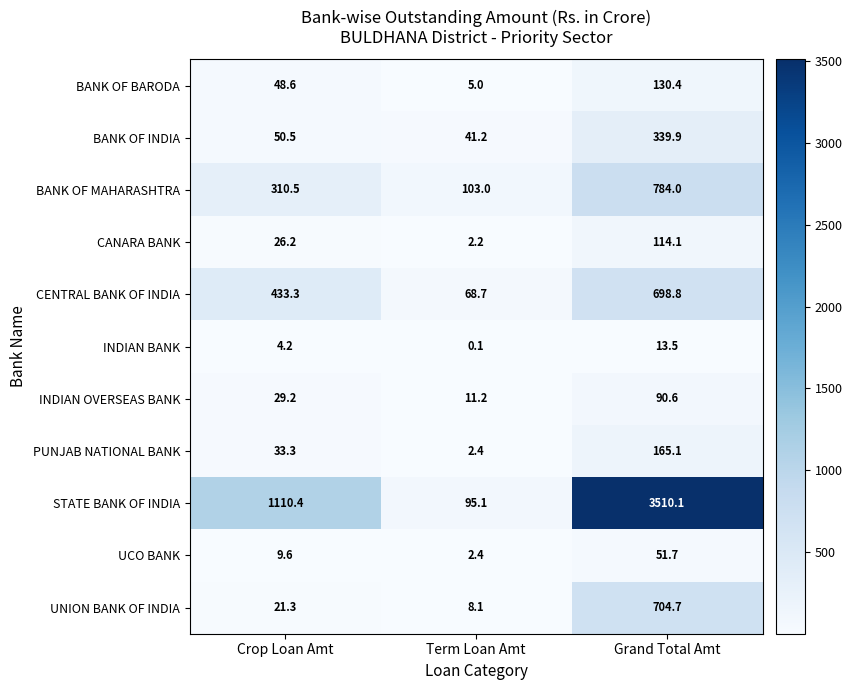

What is the difference between the highest and lowest values at Crop Loan Amt?

1106.2